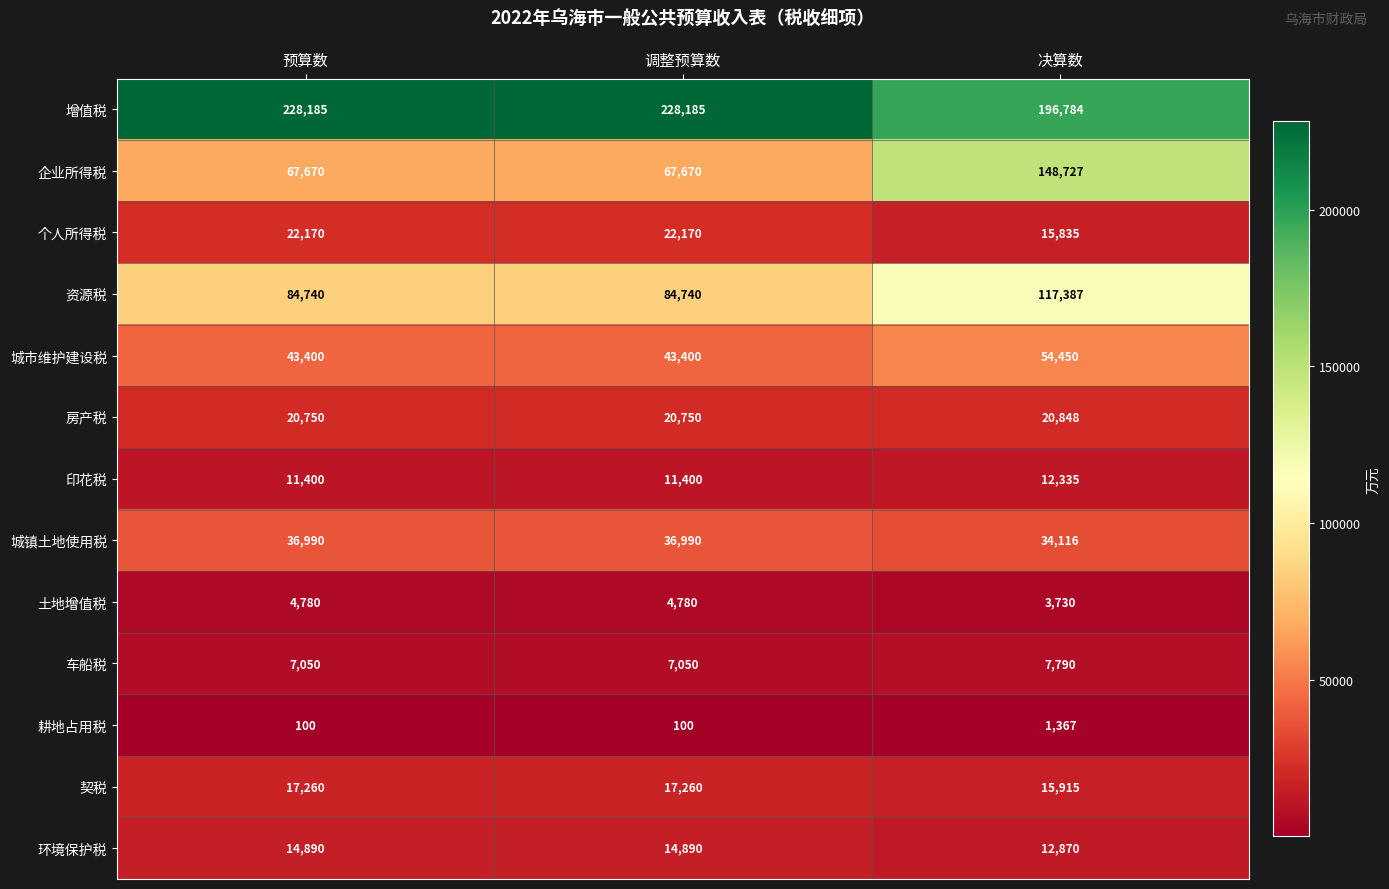

What is the sum of all 城市维护建设税 values?

141250